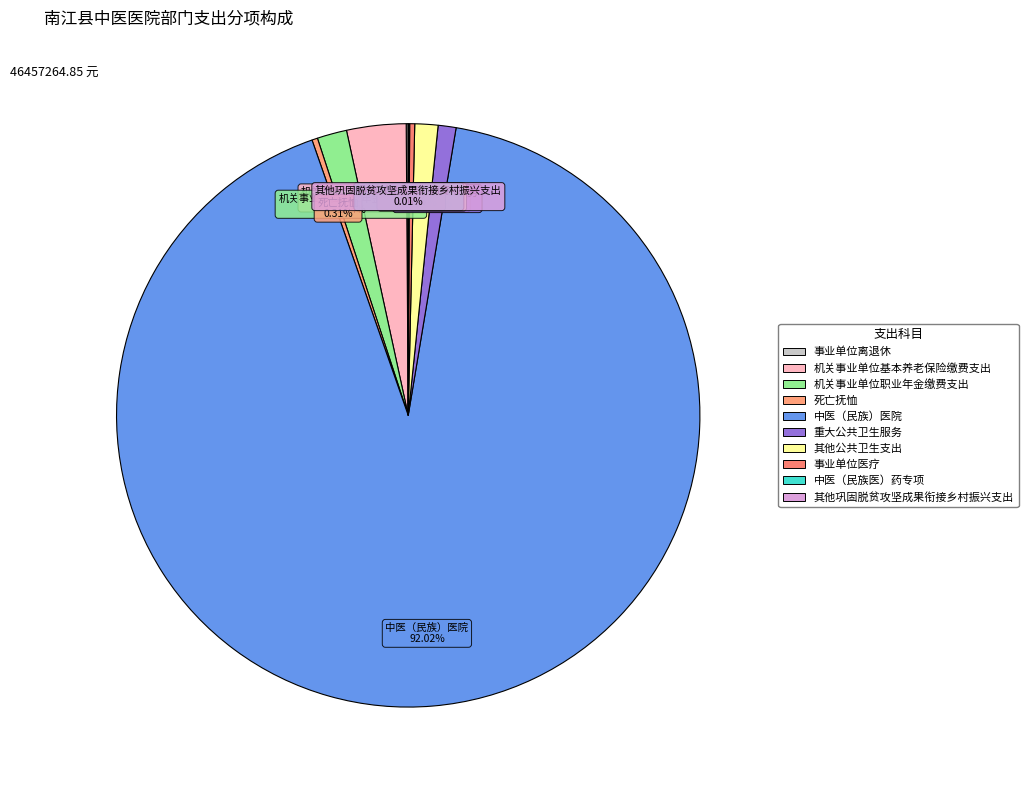

Combined, do 其他公共卫生支出 and 机关事业单位基本养老保险缴费支出 account for over 50%?

No